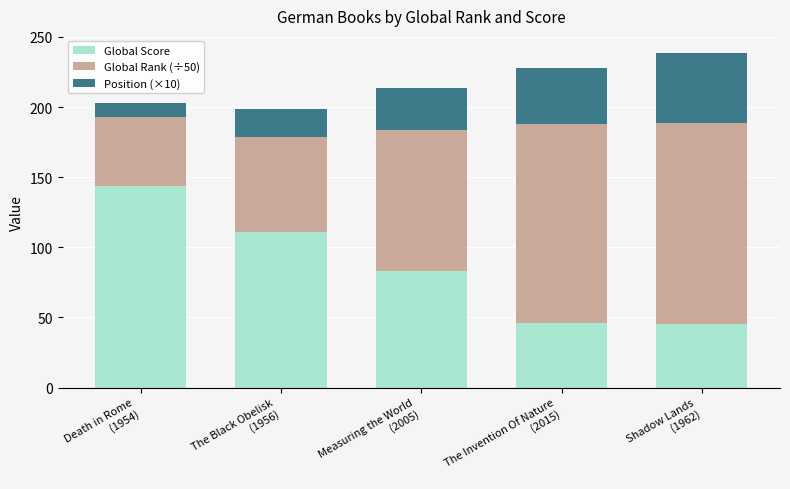

What is the highest value of the Global Score series?

144.0